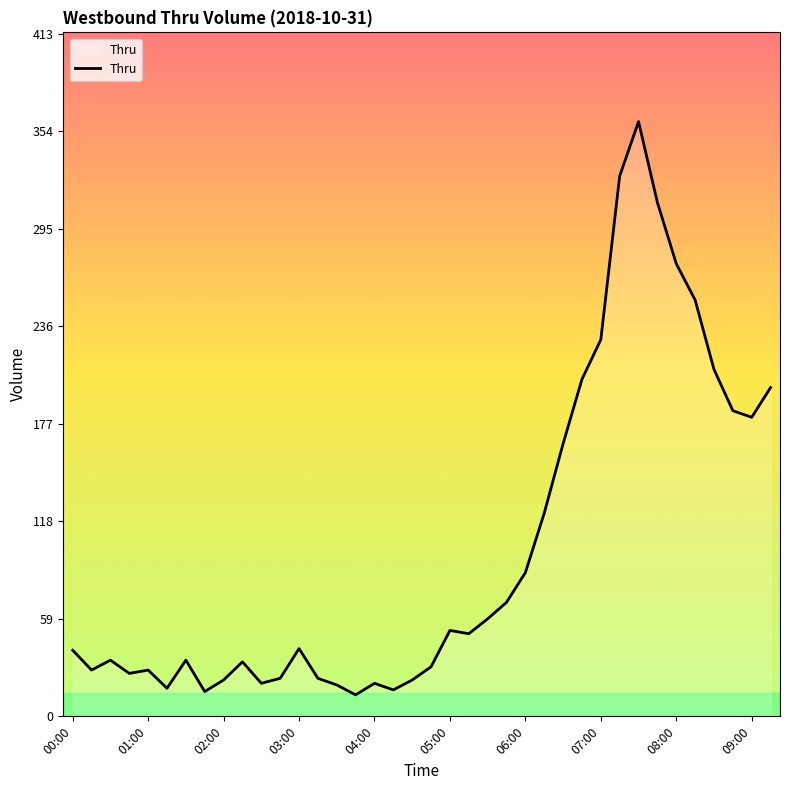

What is the greatest value displayed?

360